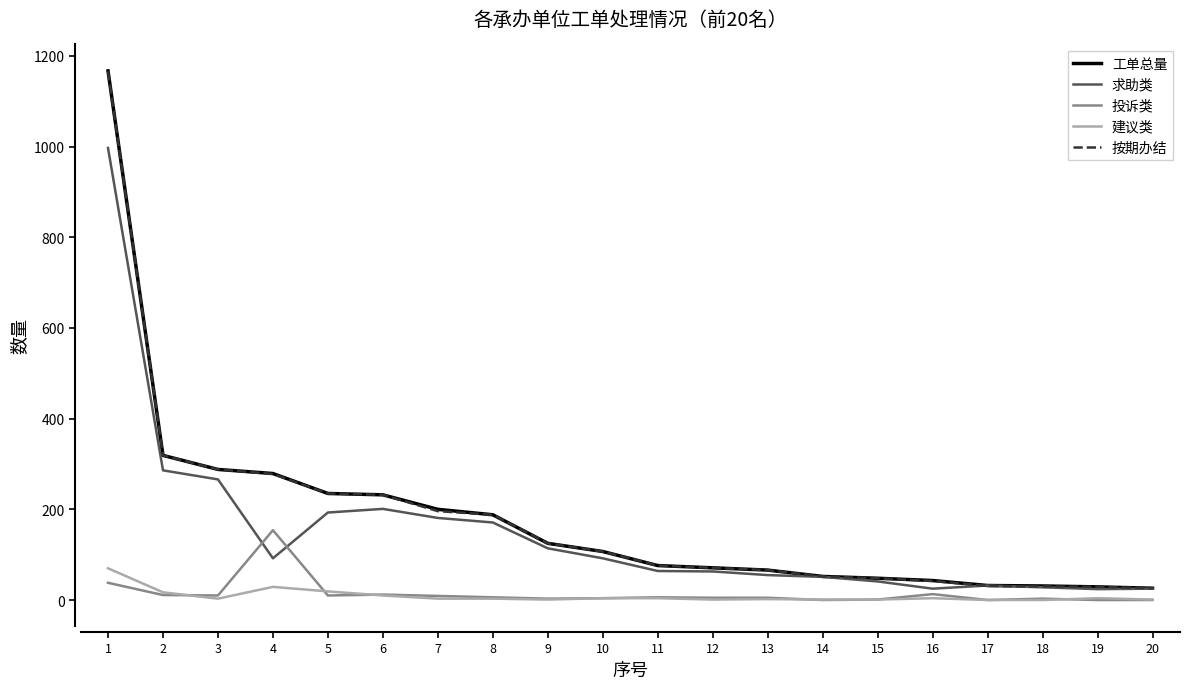

Where does the 投诉类 series first go above 6?

1